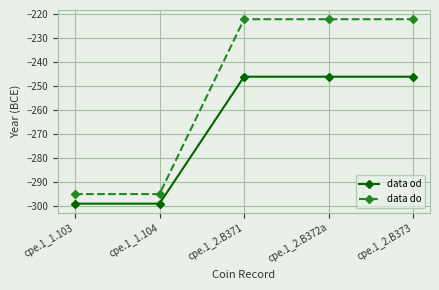

Count the data do values in the range -295 to -222.

5